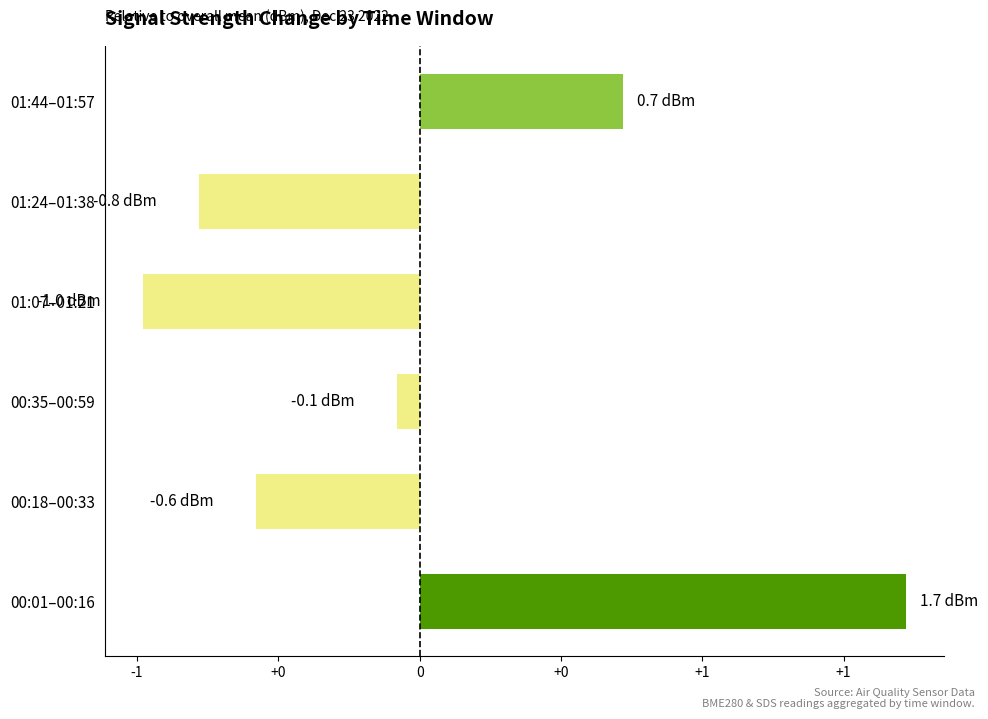

What is the greatest value displayed?

1.7